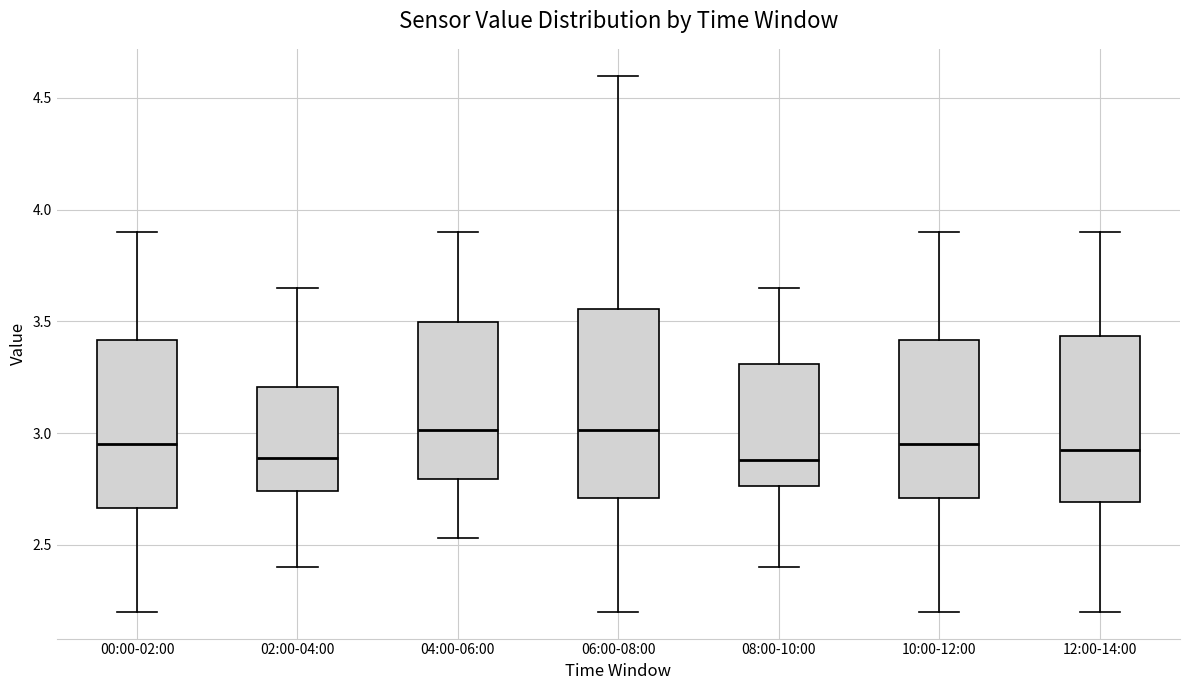

Reading left to right, transcribe this box plot: for each box, give where its median line is, the range the box spans, and where its two whiskers end, as read against the y-axis. The values are not printed on the chart, so give them approximately, as read against the axis.

00:00-02:00: median 2.95, box 2.65 to 3.40, whiskers 2.20 to 3.90
02:00-04:00: median 2.90, box 2.75 to 3.20, whiskers 2.40 to 3.65
04:00-06:00: median 3.00, box 2.80 to 3.50, whiskers 2.55 to 3.90
06:00-08:00: median 3.00, box 2.70 to 3.55, whiskers 2.20 to 4.60
08:00-10:00: median 2.90, box 2.75 to 3.30, whiskers 2.40 to 3.65
10:00-12:00: median 2.95, box 2.70 to 3.40, whiskers 2.20 to 3.90
12:00-14:00: median 2.95, box 2.70 to 3.45, whiskers 2.20 to 3.90